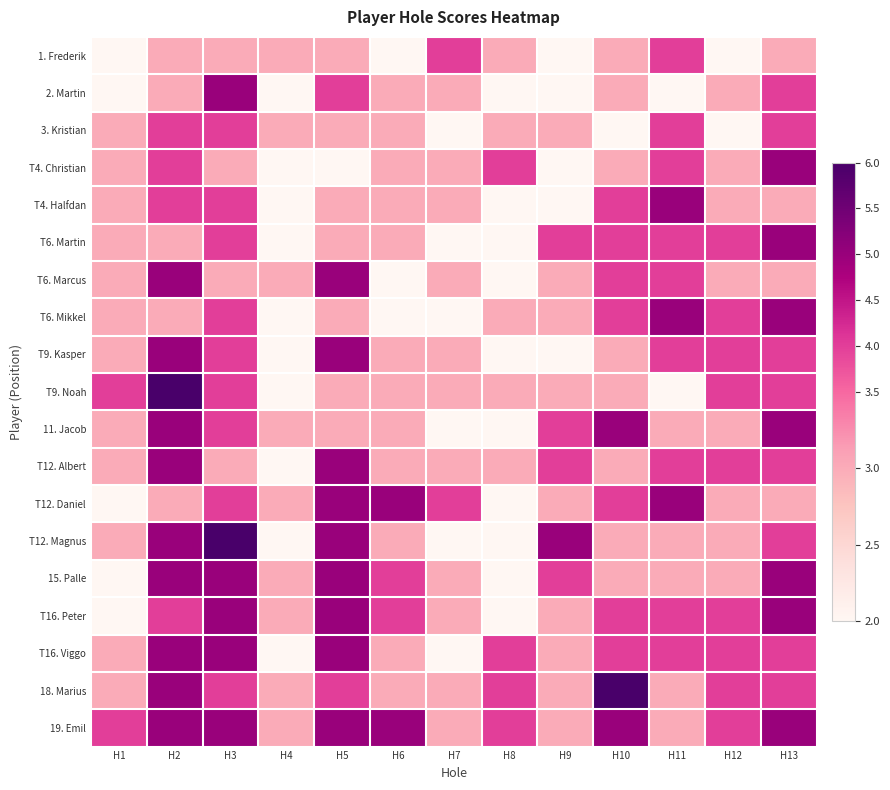

Reading left to right, transcribe all the data shown in this chart.

1. Frederik: H1=2	H2=3	H3=3	H4=3	H5=3	H6=2	H7=4	H8=3	H9=2	H10=3	H11=4	H12=2	H13=3
2. Martin: H1=2	H2=3	H3=5	H4=2	H5=4	H6=3	H7=3	H8=2	H9=2	H10=3	H11=2	H12=3	H13=4
3. Kristian: H1=3	H2=4	H3=4	H4=3	H5=3	H6=3	H7=2	H8=3	H9=3	H10=2	H11=4	H12=2	H13=4
T4. Christian: H1=3	H2=4	H3=3	H4=2	H5=2	H6=3	H7=3	H8=4	H9=2	H10=3	H11=4	H12=3	H13=5
T4. Halfdan: H1=3	H2=4	H3=4	H4=2	H5=3	H6=3	H7=3	H8=2	H9=2	H10=4	H11=5	H12=3	H13=3
T6. Martin: H1=3	H2=3	H3=4	H4=2	H5=3	H6=3	H7=2	H8=2	H9=4	H10=4	H11=4	H12=4	H13=5
T6. Marcus: H1=3	H2=5	H3=3	H4=3	H5=5	H6=2	H7=3	H8=2	H9=3	H10=4	H11=4	H12=3	H13=3
T6. Mikkel: H1=3	H2=3	H3=4	H4=2	H5=3	H6=2	H7=2	H8=3	H9=3	H10=4	H11=5	H12=4	H13=5
T9. Kasper: H1=3	H2=5	H3=4	H4=2	H5=5	H6=3	H7=3	H8=2	H9=2	H10=3	H11=4	H12=4	H13=4
T9. Noah: H1=4	H2=6	H3=4	H4=2	H5=3	H6=3	H7=3	H8=3	H9=3	H10=3	H11=2	H12=4	H13=4
11. Jacob: H1=3	H2=5	H3=4	H4=3	H5=3	H6=3	H7=2	H8=2	H9=4	H10=5	H11=3	H12=3	H13=5
T12. Albert: H1=3	H2=5	H3=3	H4=2	H5=5	H6=3	H7=3	H8=3	H9=4	H10=3	H11=4	H12=4	H13=4
T12. Daniel: H1=2	H2=3	H3=4	H4=3	H5=5	H6=5	H7=4	H8=2	H9=3	H10=4	H11=5	H12=3	H13=3
T12. Magnus: H1=3	H2=5	H3=6	H4=2	H5=5	H6=3	H7=2	H8=2	H9=5	H10=3	H11=3	H12=3	H13=4
15. Palle: H1=2	H2=5	H3=5	H4=3	H5=5	H6=4	H7=3	H8=2	H9=4	H10=3	H11=3	H12=3	H13=5
T16. Peter: H1=2	H2=4	H3=5	H4=3	H5=5	H6=4	H7=3	H8=2	H9=3	H10=4	H11=4	H12=4	H13=5
T16. Viggo: H1=3	H2=5	H3=5	H4=2	H5=5	H6=3	H7=2	H8=4	H9=3	H10=4	H11=4	H12=4	H13=4
18. Marius: H1=3	H2=5	H3=4	H4=3	H5=4	H6=3	H7=3	H8=4	H9=3	H10=6	H11=3	H12=4	H13=4
19. Emil: H1=4	H2=5	H3=5	H4=3	H5=5	H6=5	H7=3	H8=4	H9=3	H10=5	H11=3	H12=4	H13=5